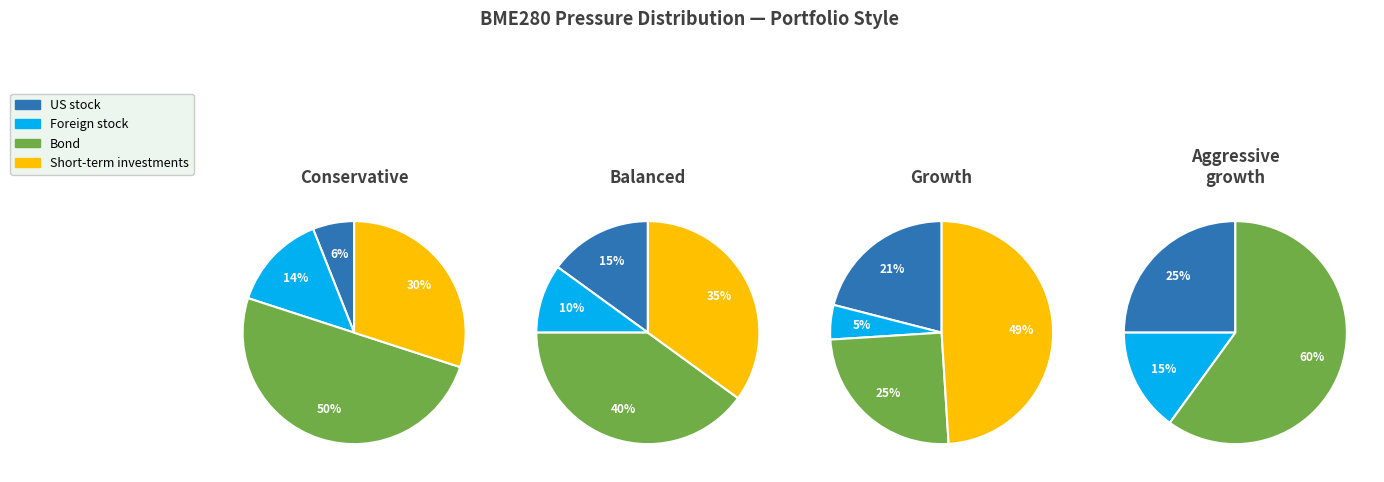

What portion of the pie excludes 280?

90.0%